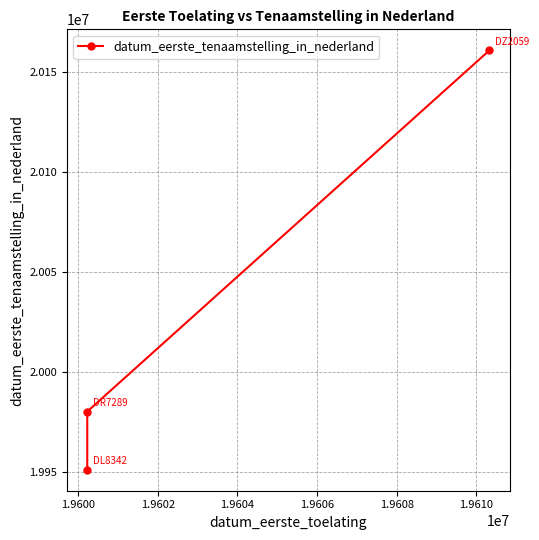

What is the average value?

20030813